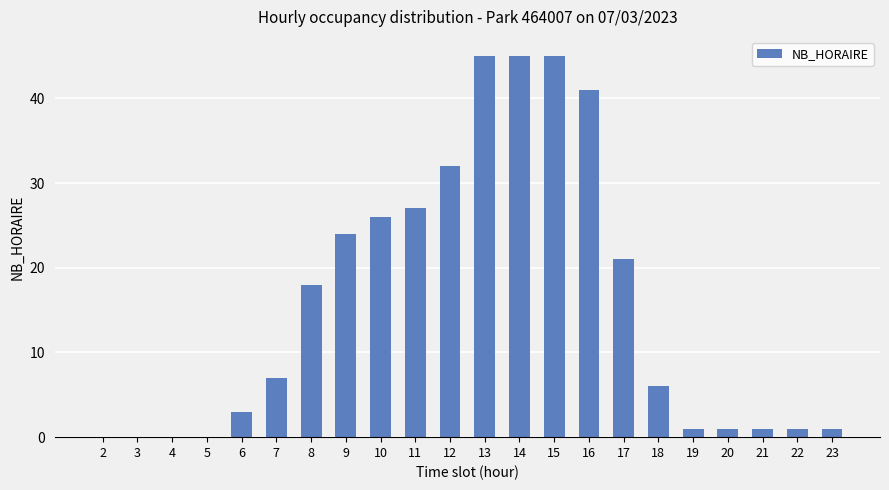

What is the sum of all values?

345